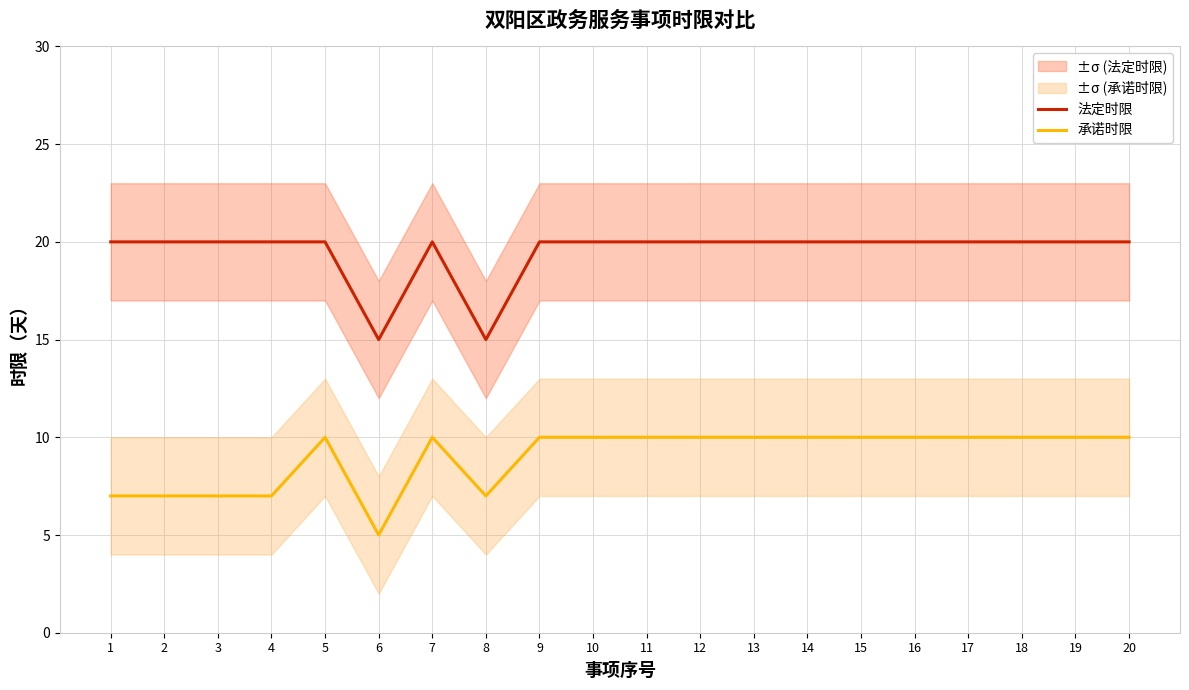

True or false: 承诺时限 and 法定时限 cross at least once.

False